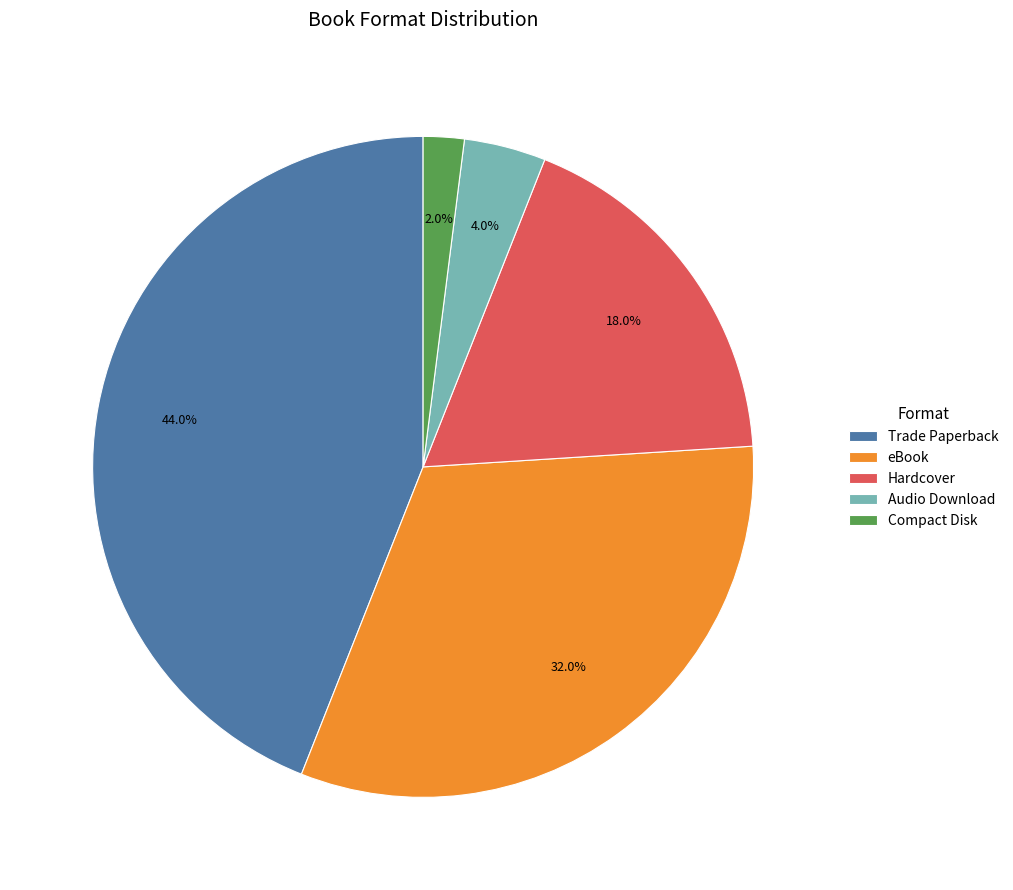

Approximately how many times larger is the value at Trade Paperback compared to Hardcover?

2.4